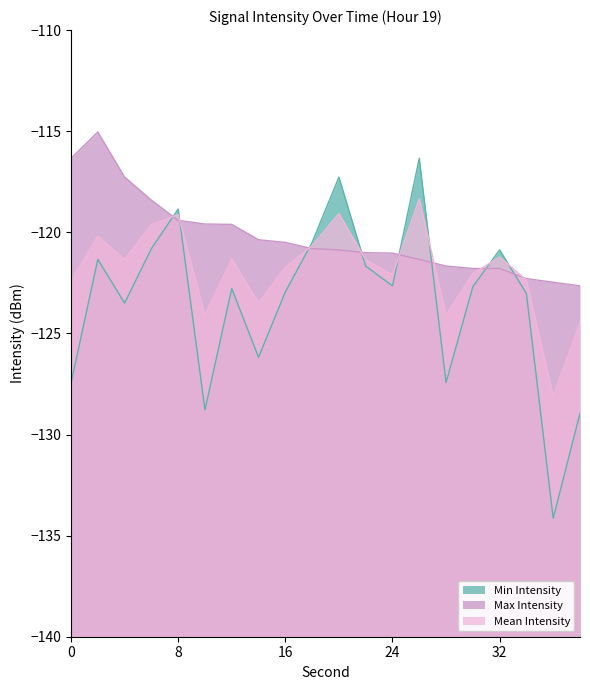

What is the difference between the Min Intensity values at 14 and 22?

4.5